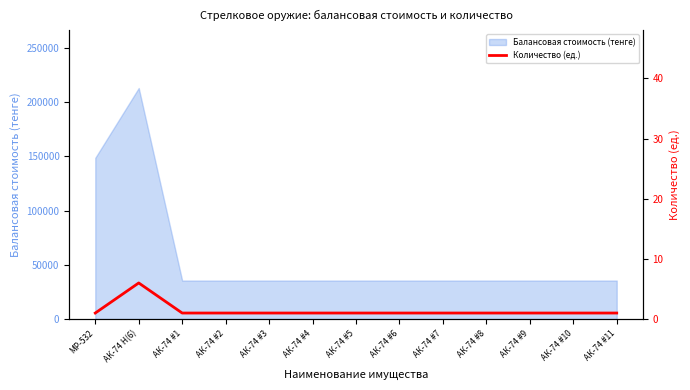

Count the values in the range 1 to 2.

12